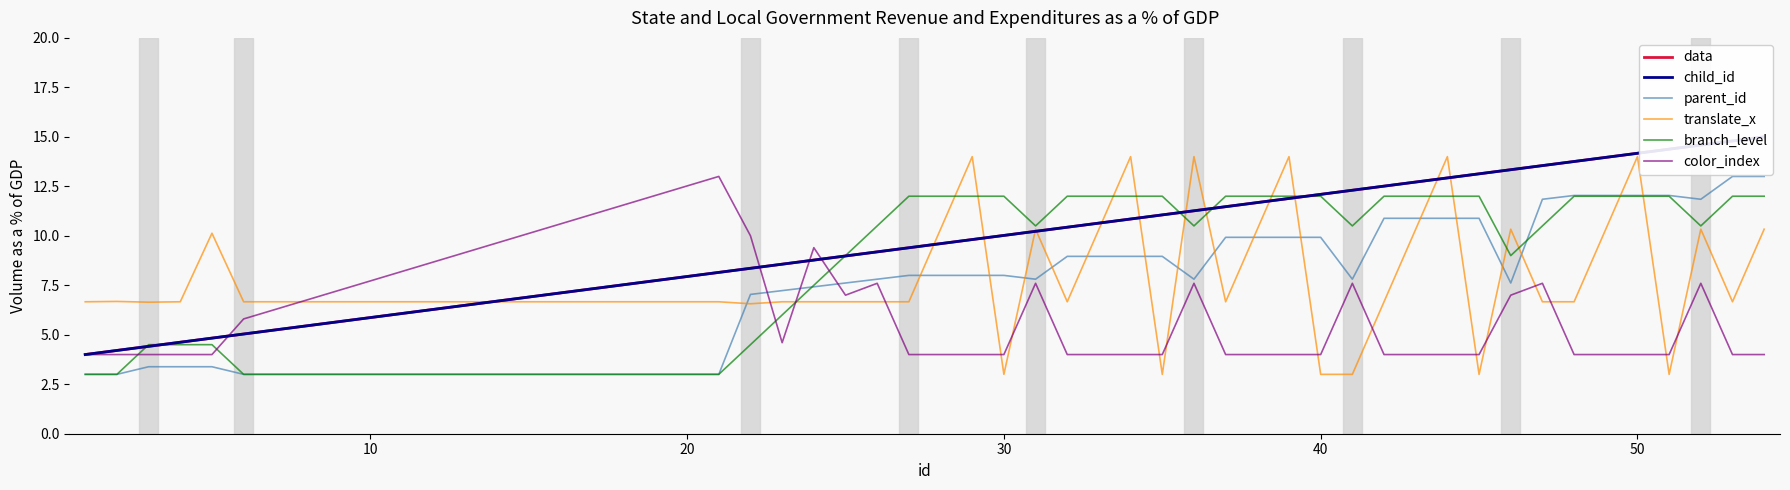

Reading right to left, what are all the values shown in this chart?

data: 15.0	14.8	14.6	14.4	14.2	14.0	13.8	13.5	13.3	13.1	12.9	12.7	12.5	12.3	12.1	11.9	11.7	11.5	11.3	11.1	10.8	10.6	10.4	10.2	10.0	9.8	9.6	9.4	9.2	9.0	8.8	8.6	8.4	8.2	5.0	4.8	4.6	4.4	4.2	4.0
child_id: 15.0	14.8	14.6	14.4	14.2	14.0	13.8	13.5	13.3	13.1	12.9	12.7	12.5	12.3	12.1	11.9	11.7	11.5	11.3	11.1	10.8	10.6	10.4	10.2	10.0	9.8	9.6	9.4	9.2	9.0	8.8	8.6	8.4	8.2	5.0	4.8	4.6	4.4	4.2	4.0
parent_id: 13.0	13.0	11.8	12.0	12.0	12.0	12.0	11.8	7.6	10.9	10.9	10.9	10.9	7.8	9.9	9.9	9.9	9.9	7.8	9.0	9.0	9.0	9.0	7.8	8.0	8.0	8.0	8.0	7.8	7.6	7.4	7.2	7.0	3.0	3.0	3.4	3.4	3.4	3.0	3.0
translate_x: 10.3	6.7	10.3	3.0	14.0	10.3	6.7	6.7	10.3	3.0	14.0	10.3	6.7	3.0	3.0	14.0	10.3	6.7	14.0	3.0	14.0	10.3	6.7	10.3	3.0	14.0	10.3	6.7	6.7	6.7	6.7	6.7	6.6	6.7	6.7	10.1	6.7	6.6	6.7	6.7
branch_level: 12.0	12.0	10.5	12.0	12.0	12.0	12.0	10.5	9.0	12.0	12.0	12.0	12.0	10.5	12.0	12.0	12.0	12.0	10.5	12.0	12.0	12.0	12.0	10.5	12.0	12.0	12.0	12.0	10.5	9.0	7.5	6.0	4.5	3.0	3.0	4.5	4.5	4.5	3.0	3.0
color_index: 4.0	4.0	7.6	4.0	4.0	4.0	4.0	7.6	7.0	4.0	4.0	4.0	4.0	7.6	4.0	4.0	4.0	4.0	7.6	4.0	4.0	4.0	4.0	7.6	4.0	4.0	4.0	4.0	7.6	7.0	9.4	4.6	10.0	13.0	5.8	4.0	4.0	4.0	4.0	4.0